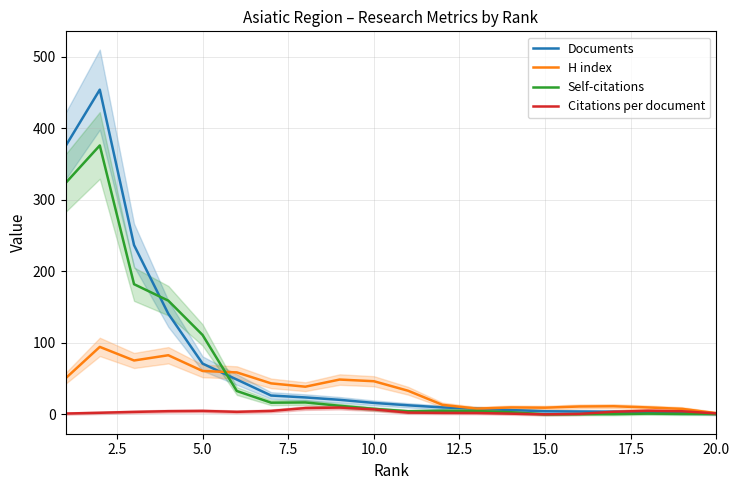

Does the chart display data point markers on the line(s)?

No